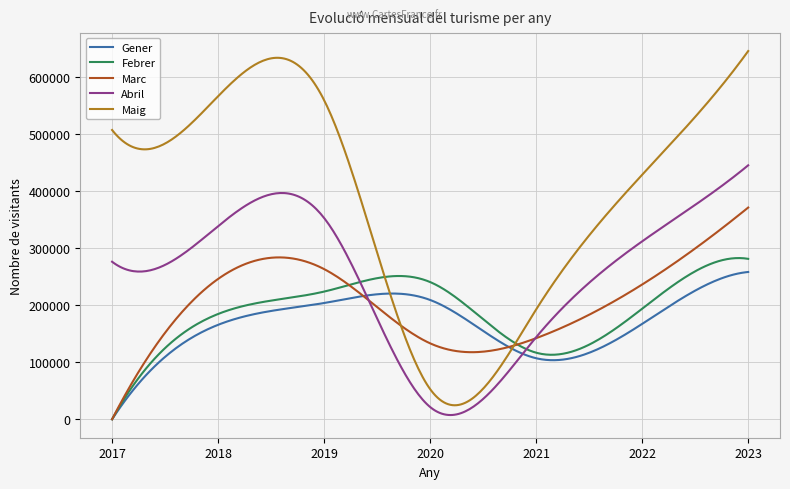

What is the greatest value displayed?

644874.0